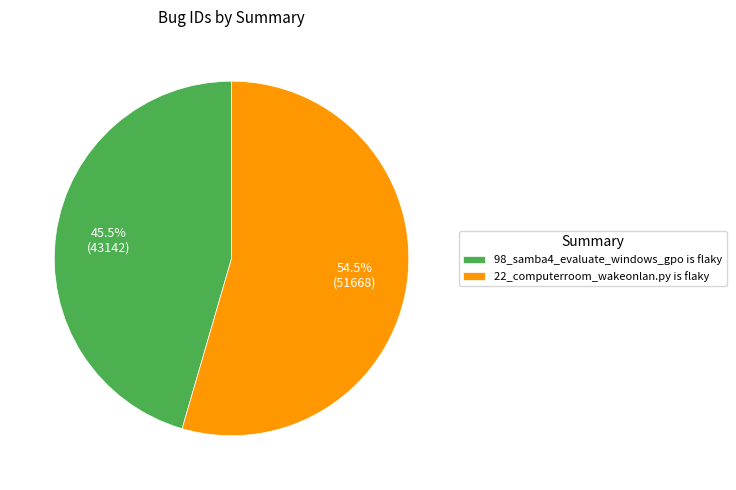

To the nearest percent, what is the combined percentage of 98_samba4_evaluate_windows_gpo is flaky and 22_computerroom_wakeonlan.py is flaky?

100%